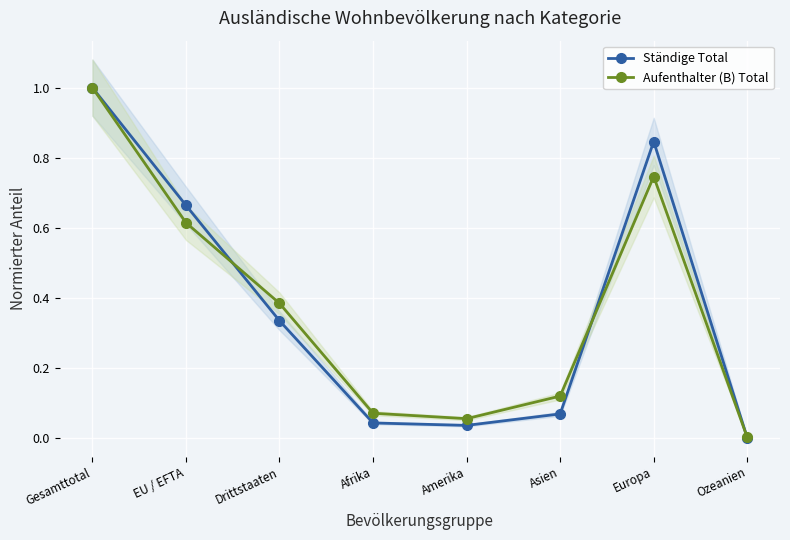

At EU / EFTA, list the series in order from smallest to largest.

Aufenthalter (B) Total, Ständige Total